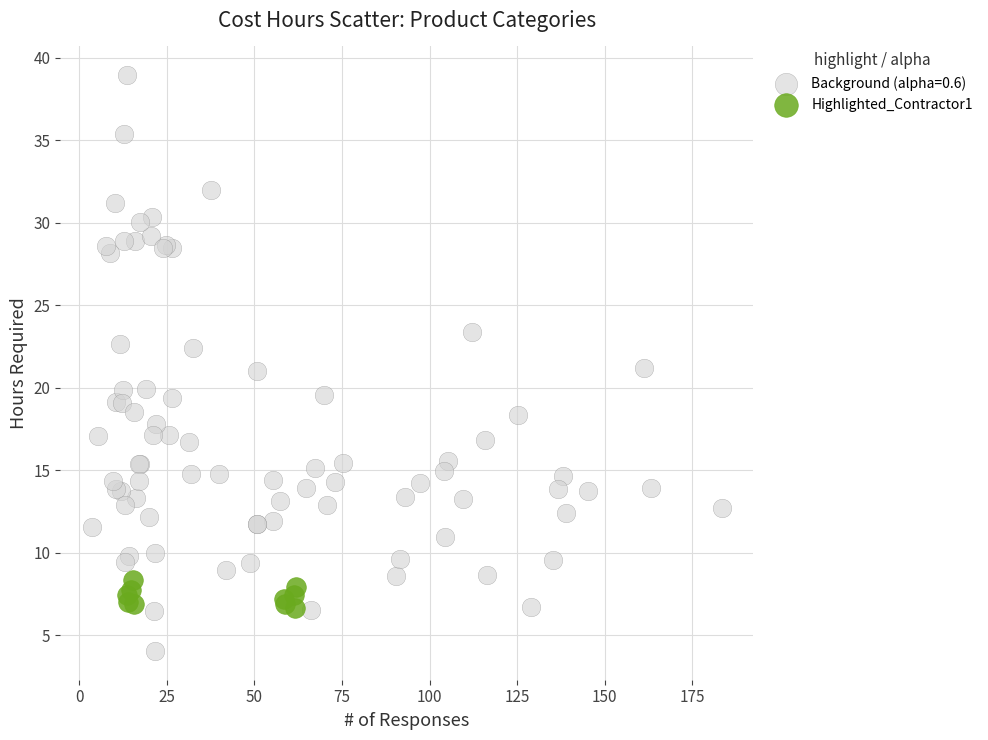

Which series reaches the minimum Y coordinate?

Background (alpha=0.6)